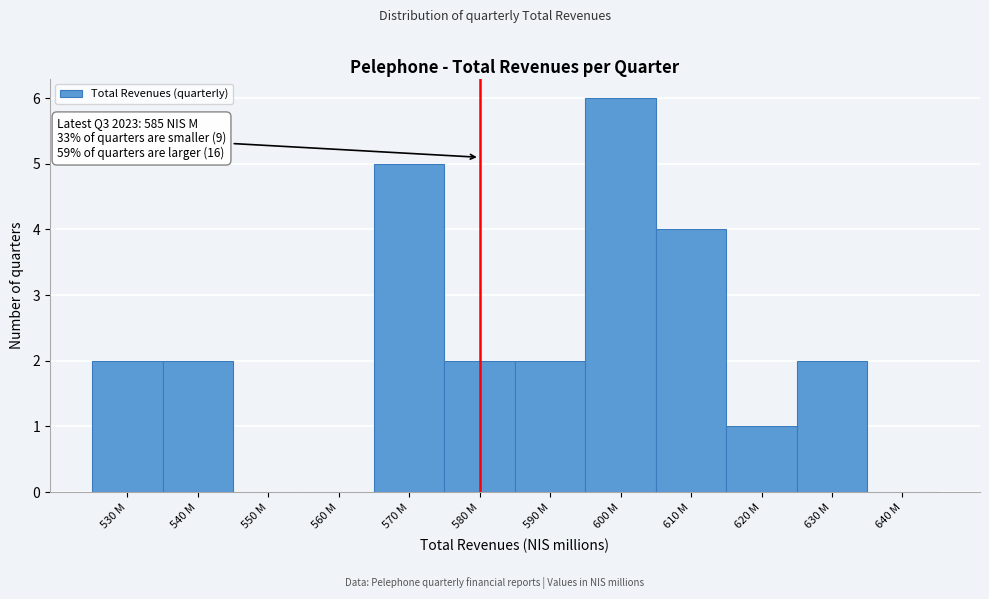

Reading left to right, extract all data points from this chart.

530 M=2	540 M=2	550 M=0	560 M=0	570 M=5	580 M=2	590 M=2	600 M=6	610 M=4	620 M=1	630 M=2	640 M=0